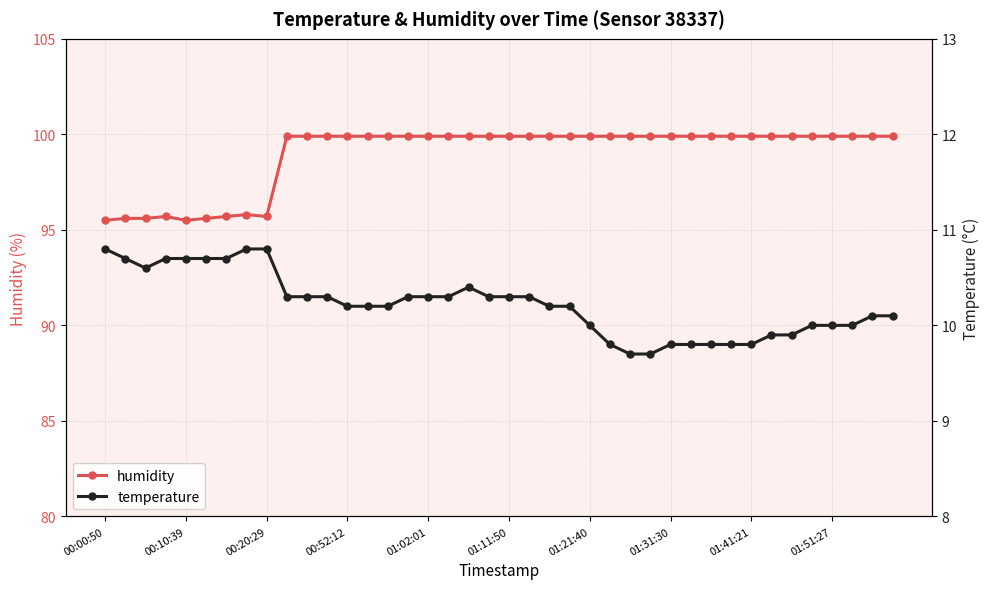

True or false: humidity and temperature cross at least once.

False